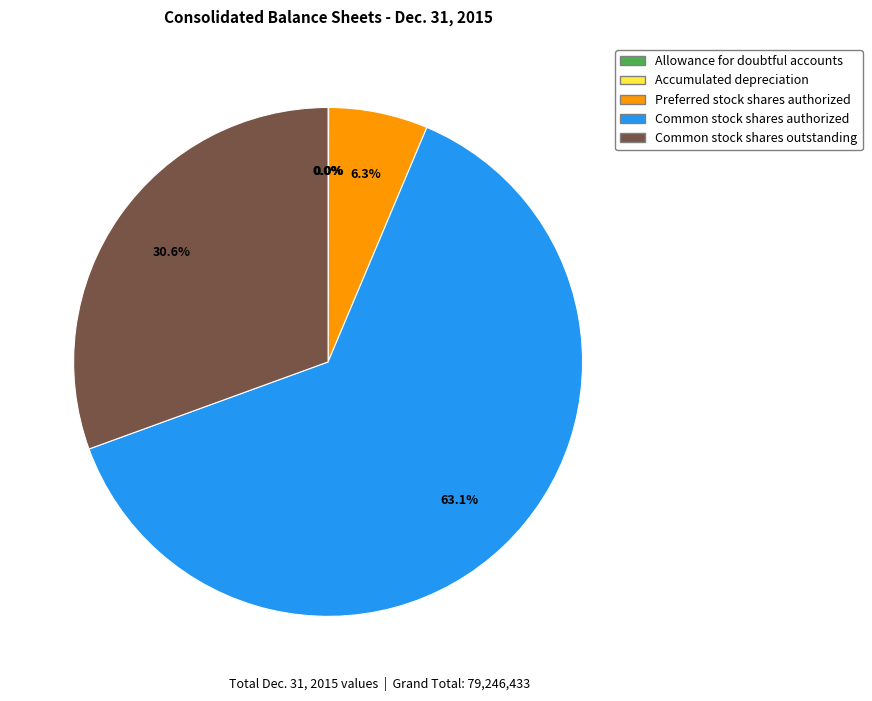

What percentage is NOT represented by Preferred stock shares authorized?

93.7%